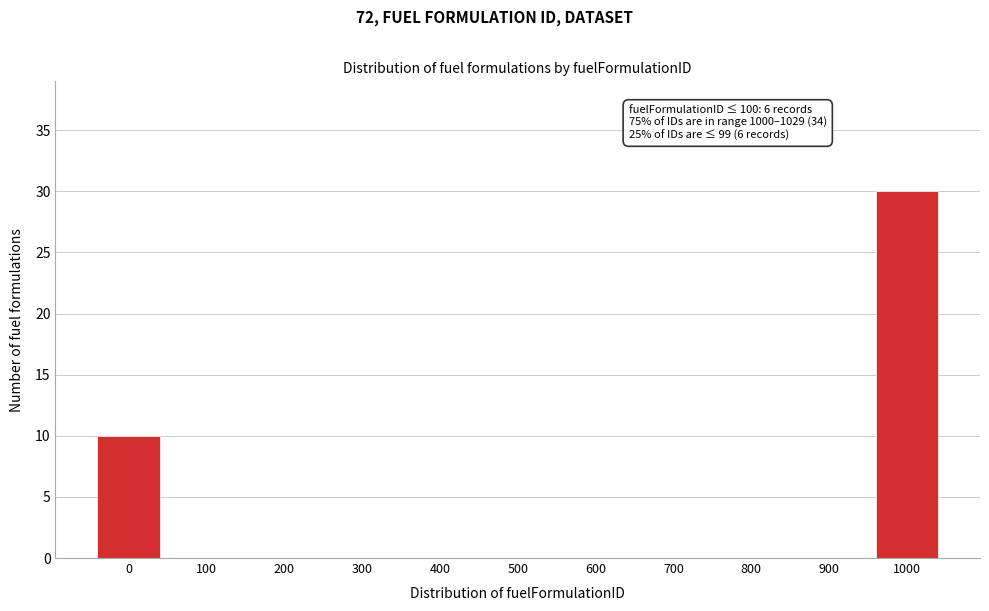

Reading left to right, what are all the values shown in this chart?

0=10	100=0	200=0	300=0	400=0	500=0	600=0	700=0	800=0	900=0	1000=30